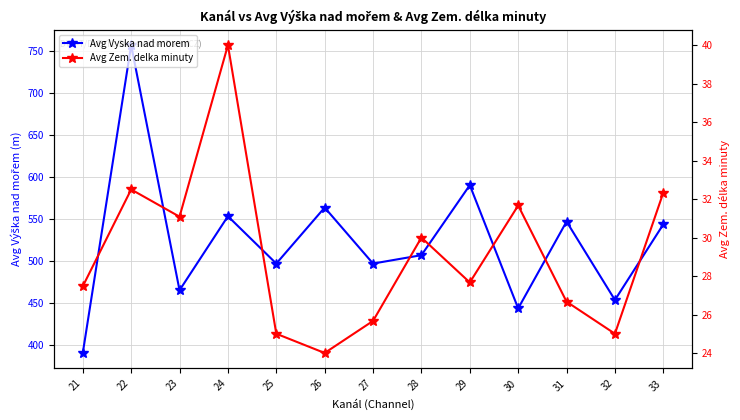

Reading right to left, list all the values displayed in this chart.

Avg Vyska nad morem: 543.3	453.3	546.7	443.3	590.0	506.7	496.7	563.3	496.7	553.0	464.9	756.6	390.3
Avg Zem. delka minuty: 32.3	25.0	26.7	31.7	27.7	30.0	25.7	24.0	25.0	40.0	31.1	32.5	27.5